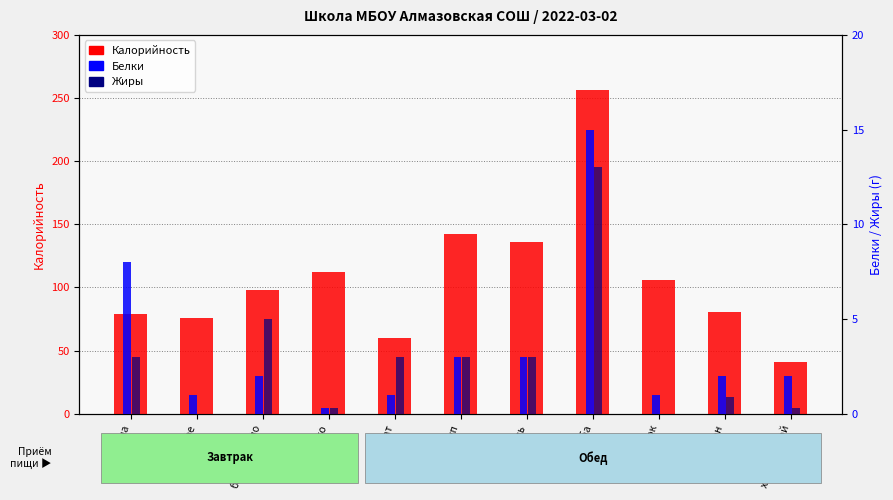

What is the total value across all series at хлеб ржаной?

42.9